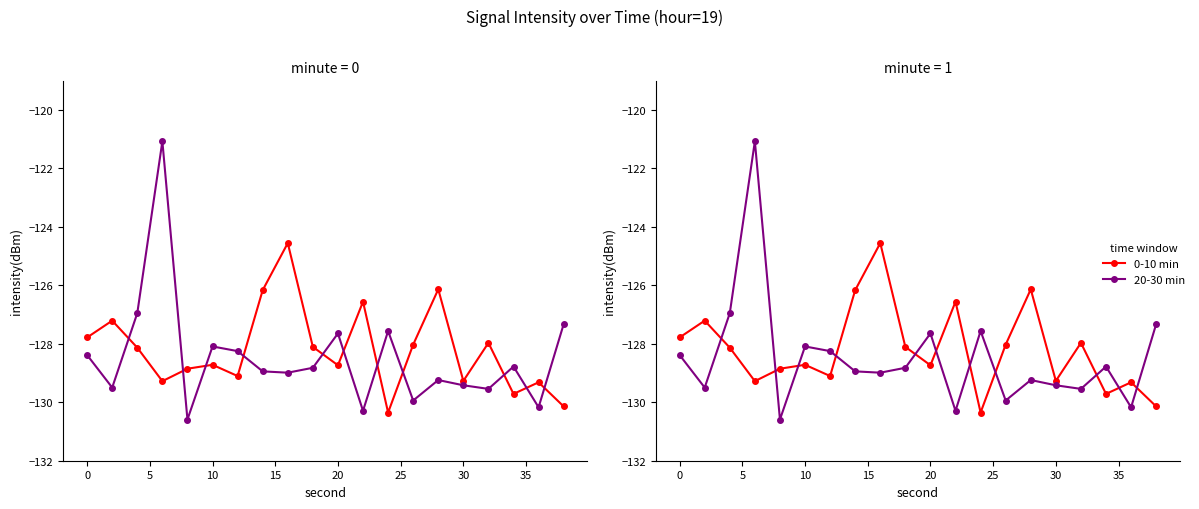

The 0-10 min series shows -52.4 at 30. True or false?

False